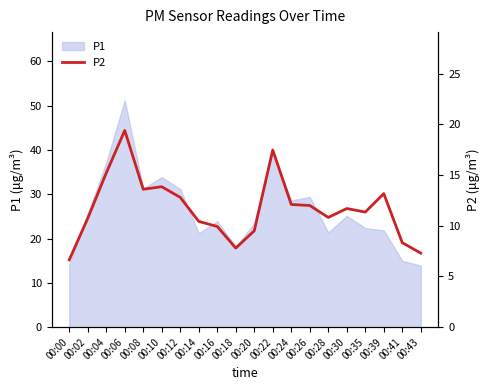

What is the change in value from 00:35 to 00:39?

+1.8